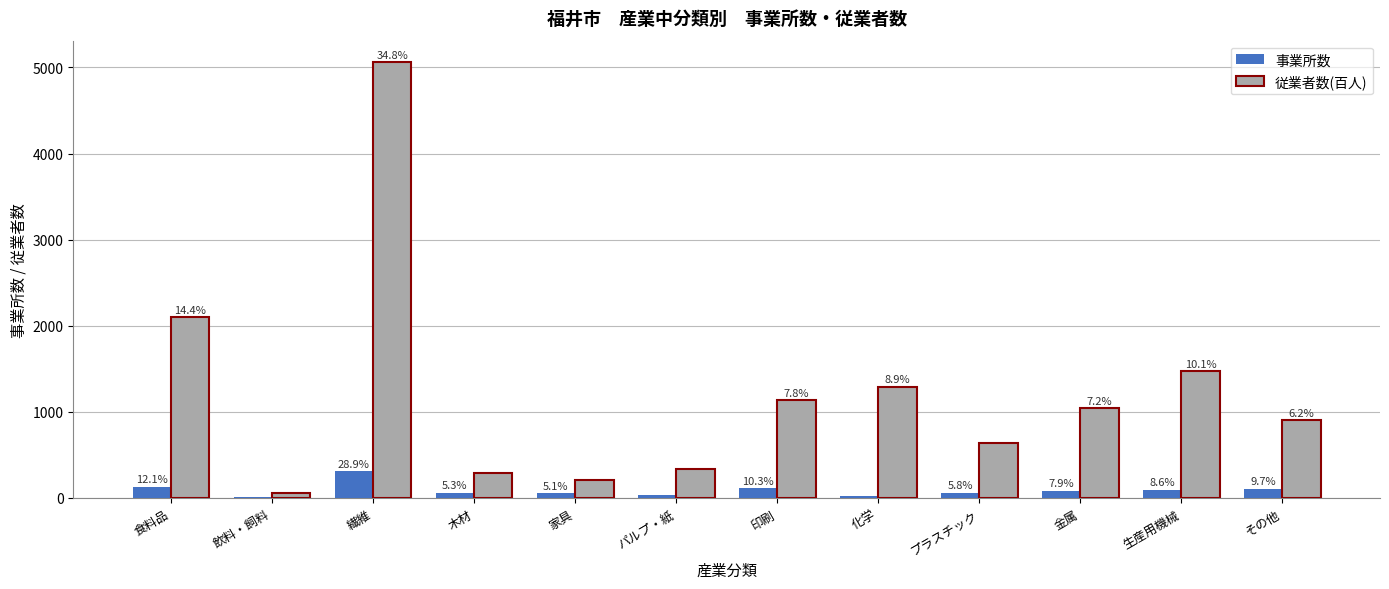

What is the sum of all 事業所数 values?

1070